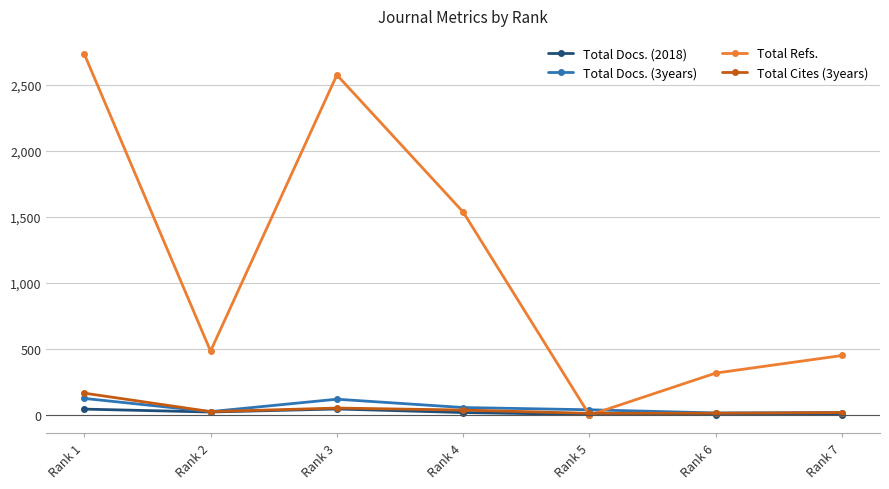

True or false: Total Docs. (2018) has a value of 4 at Rank 5.

True